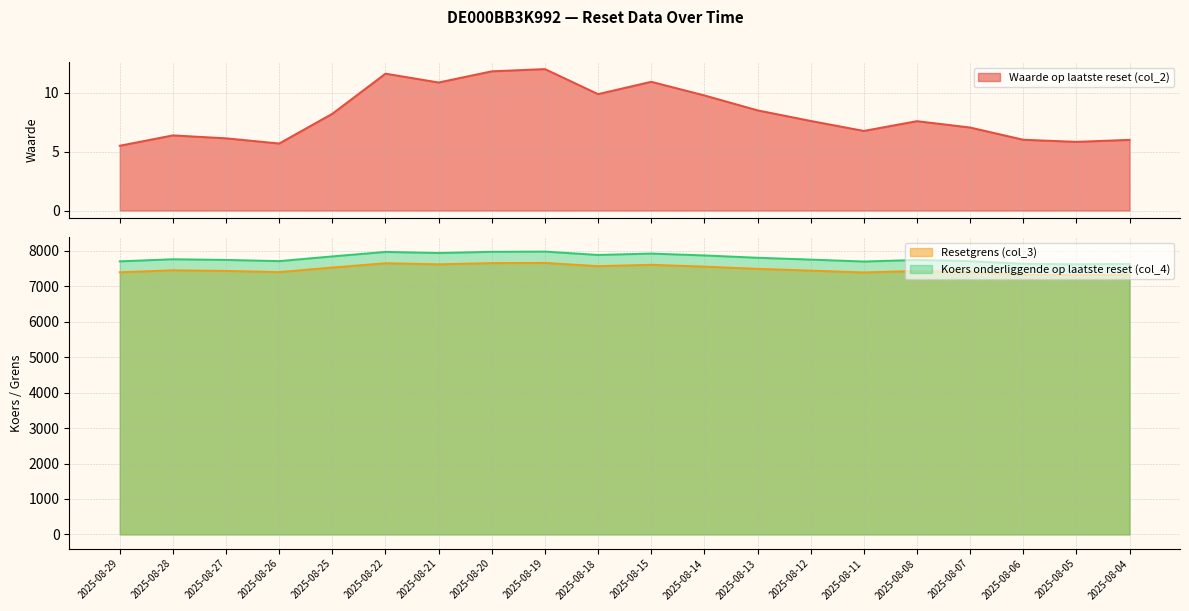

The value of Resetgrens (col_3) at 2025-08-14 is 3407.8. True or false?

False